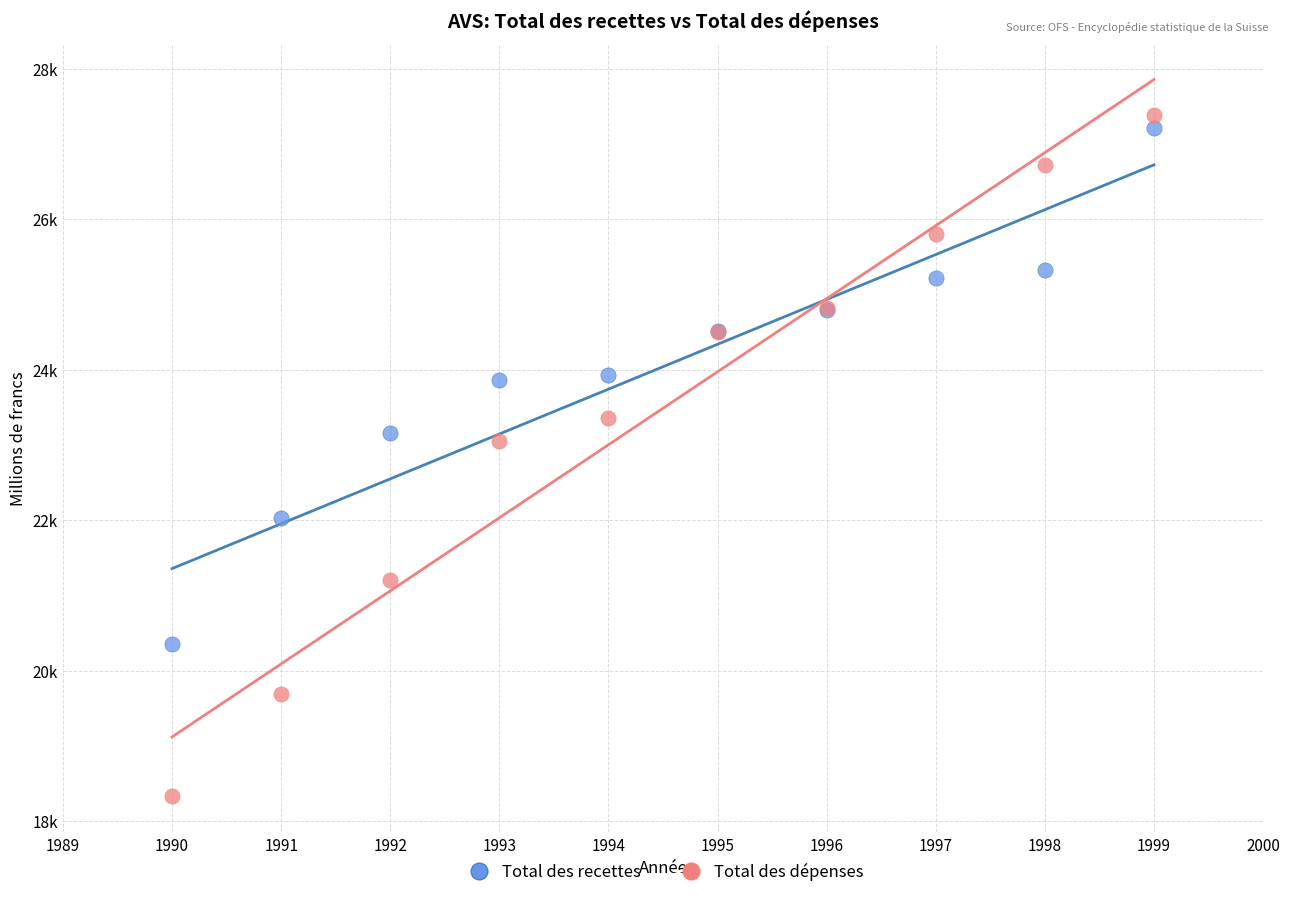

What are all the series names shown in the legend?

Total des recettes, Total des dépenses